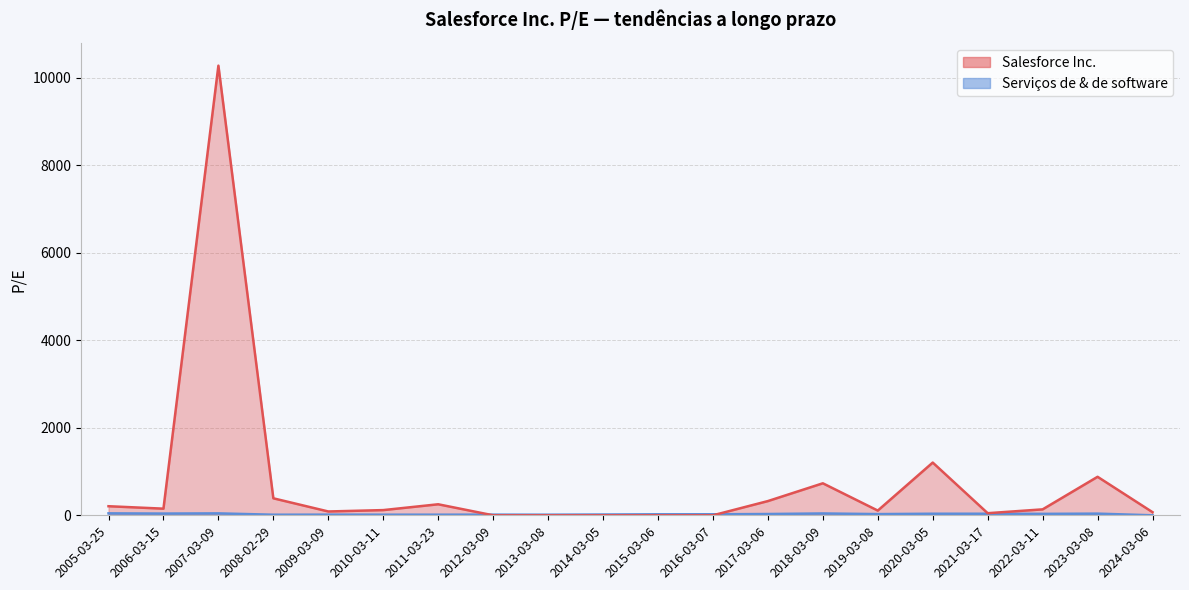

Reading left to right, what are all the values shown in this chart?

Salesforce Inc.: 2024-03-06=71.2	2023-03-08=879.6	2022-03-11=135.7	2021-03-17=48.2	2020-03-05=1204.7	2019-03-08=107.7	2018-03-09=731.1	2017-03-06=324.9	2016-03-07=0.0	2015-03-06=0.0	2014-03-05=0.0	2013-03-08=0.0	2012-03-09=0.0	2011-03-23=251.7	2010-03-11=118.9	2009-03-09=87.4	2008-02-29=388.1	2007-03-09=10271.1	2006-03-15=151.6	2005-03-25=207.4
Serviços de & de software: 2024-03-06=0.0	2023-03-08=38.2	2022-03-11=32.7	2021-03-17=35.7	2020-03-05=35.8	2019-03-08=27.5	2018-03-09=42.1	2017-03-06=29.4	2016-03-07=23.4	2015-03-06=22.8	2014-03-05=17.9	2013-03-08=13.8	2012-03-09=15.0	2011-03-23=13.9	2010-03-11=14.0	2009-03-09=15.1	2008-02-29=13.2	2007-03-09=44.0	2006-03-15=39.6	2005-03-25=44.6